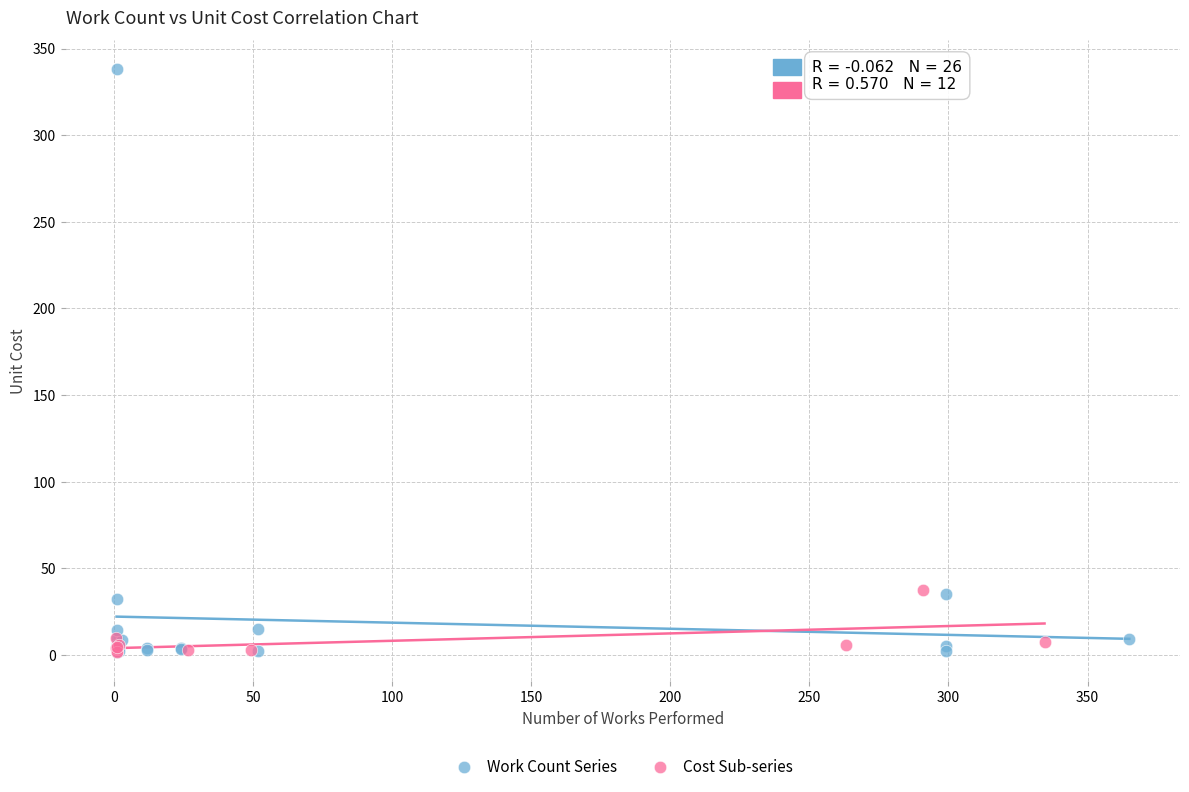

Which series contains the highest Y value?

Work Count Series